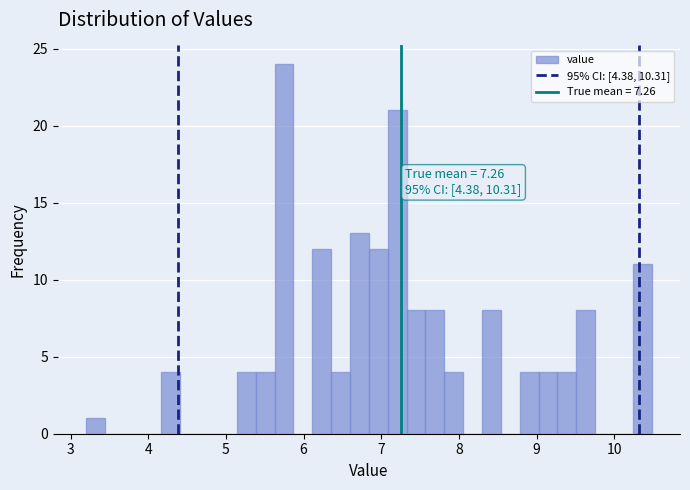

Around what value on the x-axis is the tallest bar? Give the approximate position of its centre, as read against the axis.

5.7